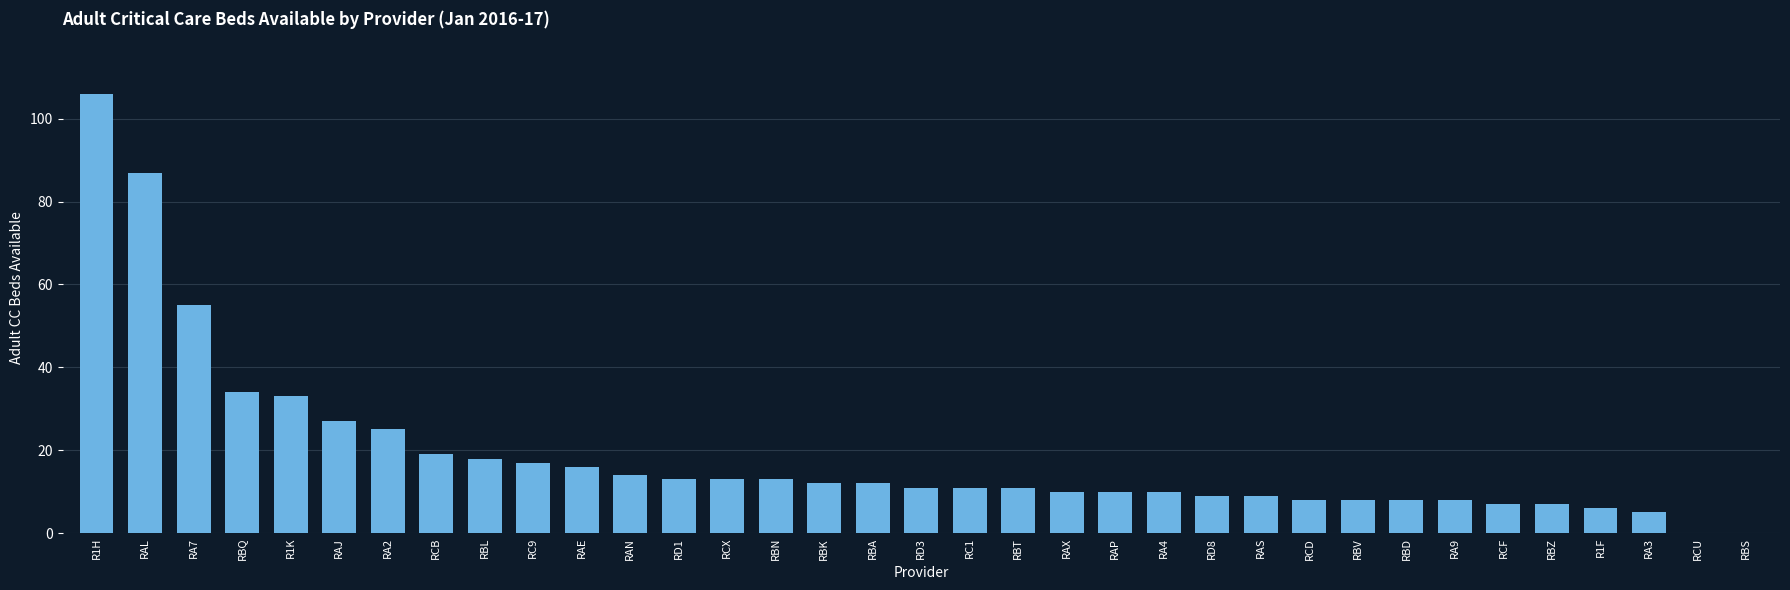

What value does the data have at RAP?

10